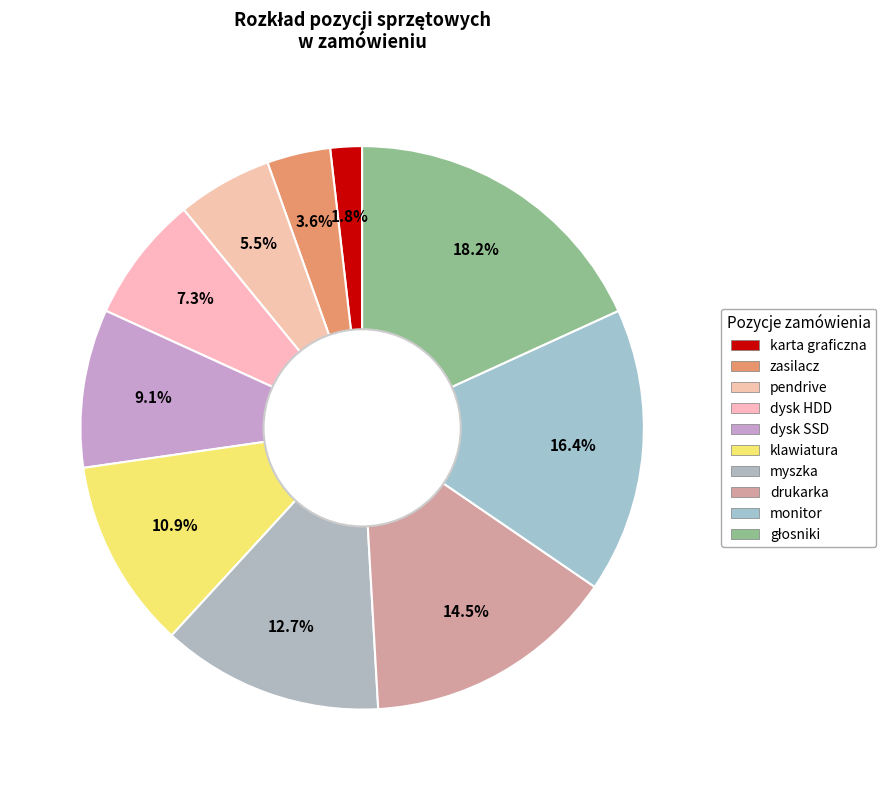

How many segments does this pie chart have?

10